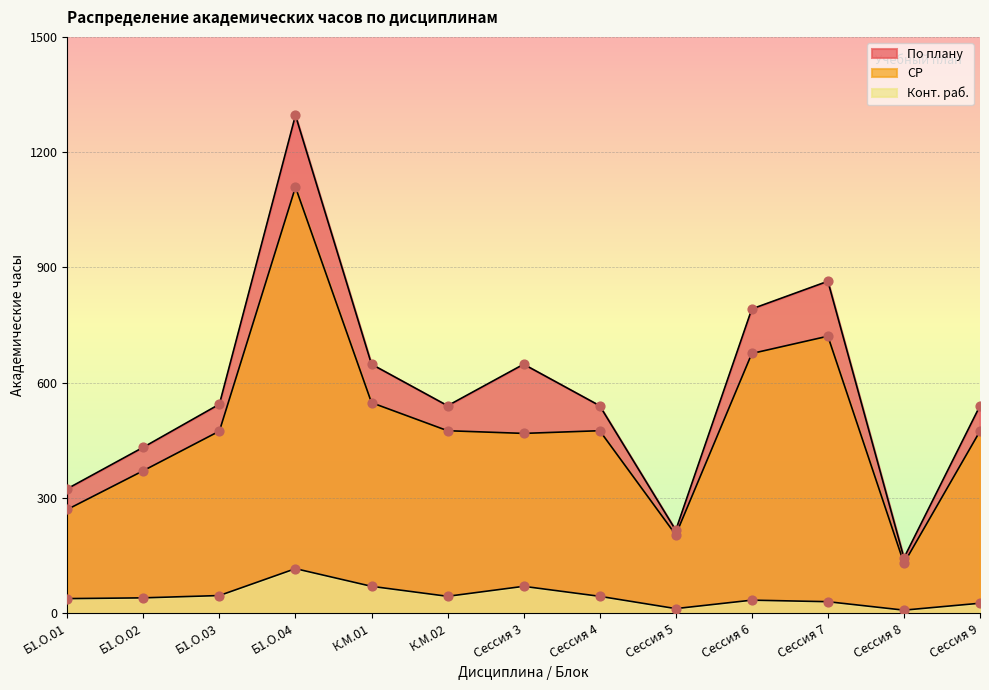

At which category is the sum across all series the highest?

Б1.О.04